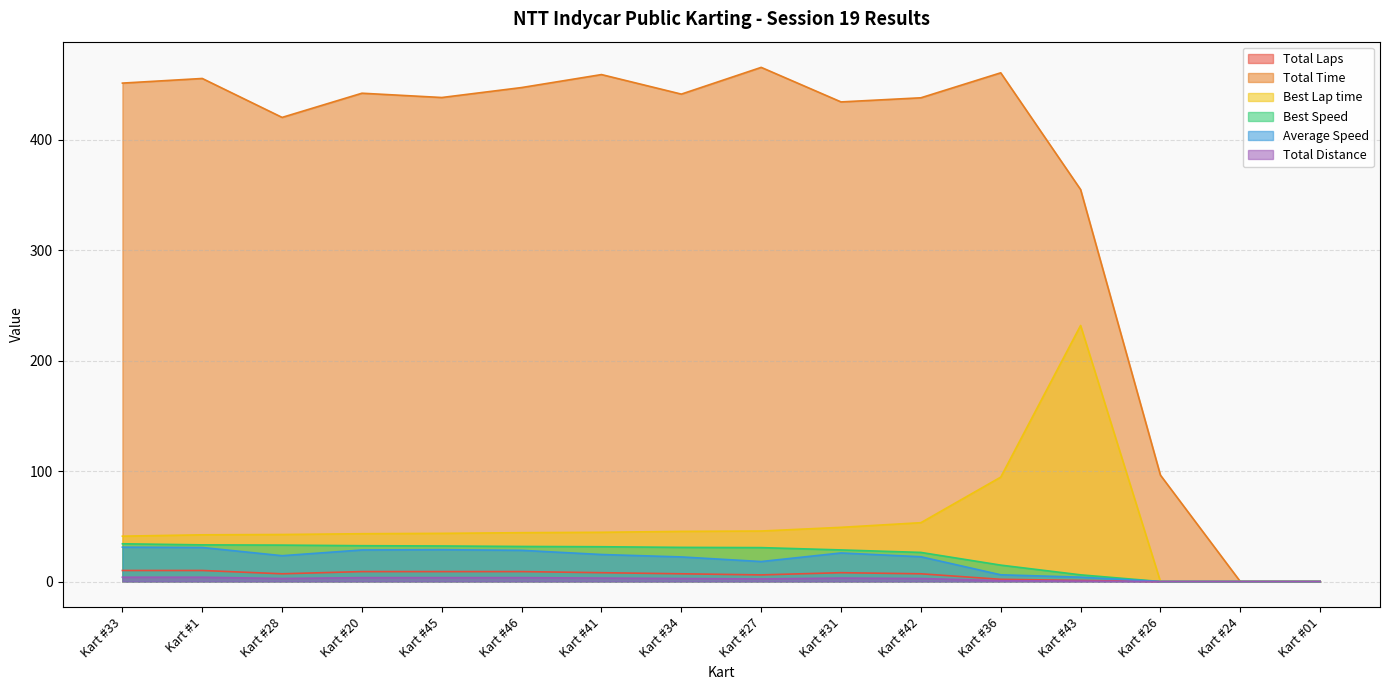

What is the difference between the second highest and minimum values in the Average Speed series?

30.8